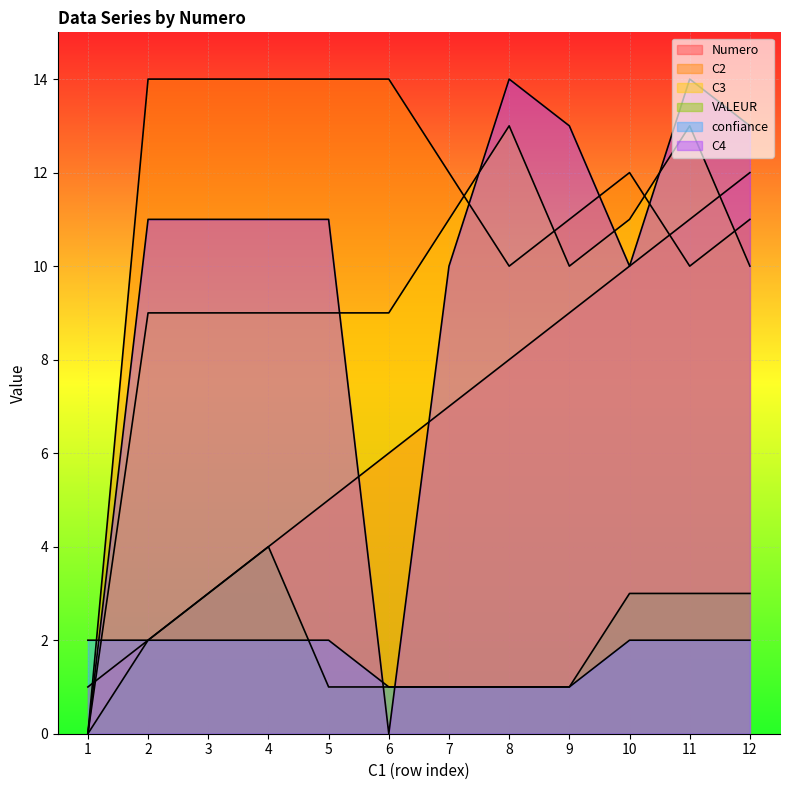

At which category is the sum across all series the highest?

11